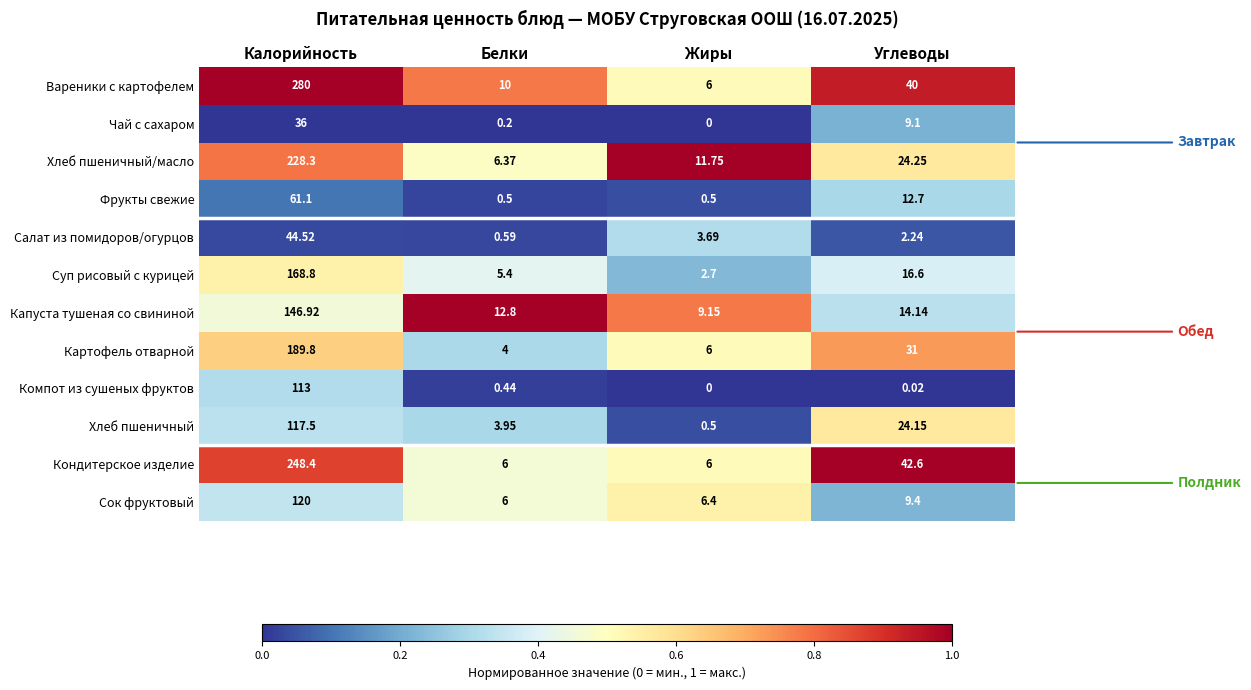

At which label does Вареники с картофелем first exceed 40?

Калорийность